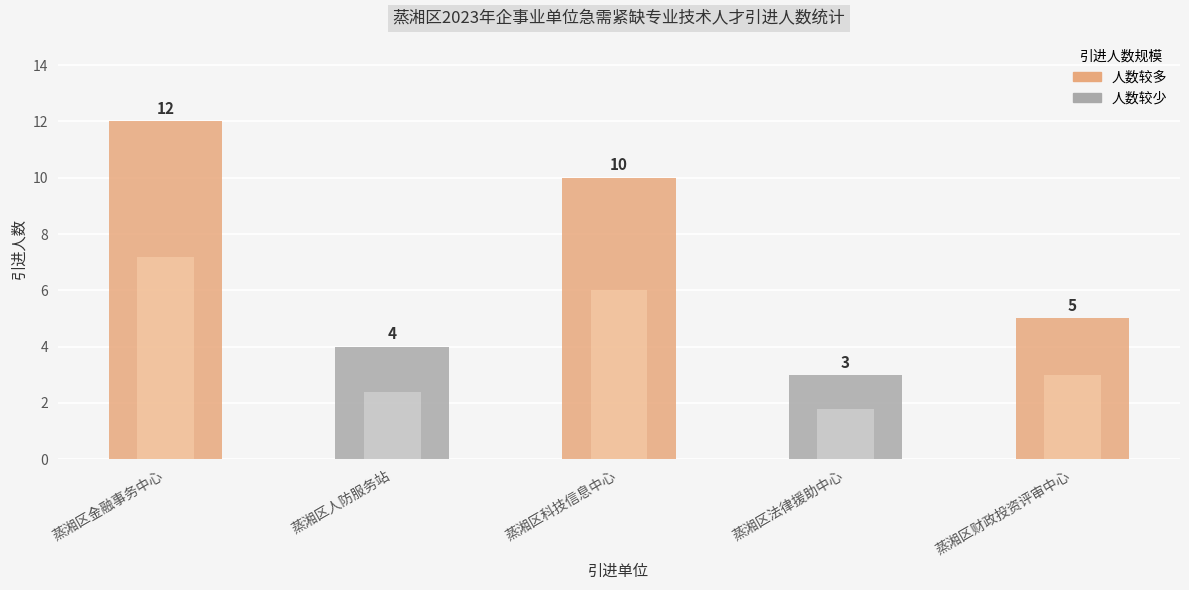

True or false: the data shows 4 at 蒸湘区人防服务站.

True